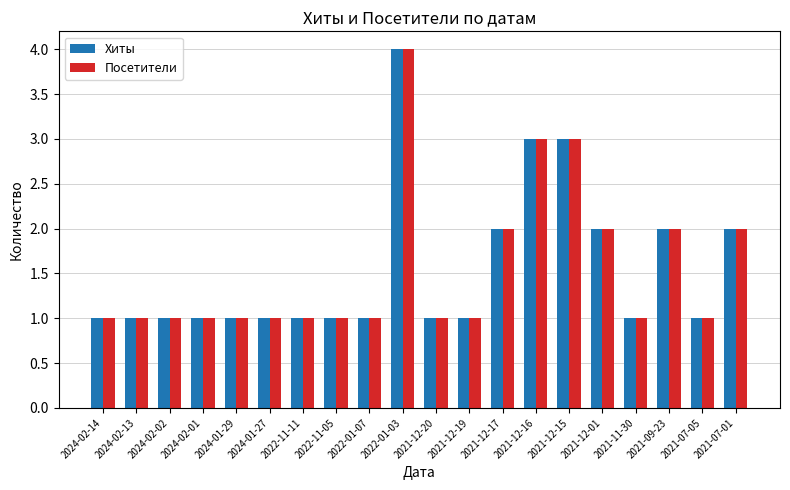

What is the lowest value of the Хиты series?

1